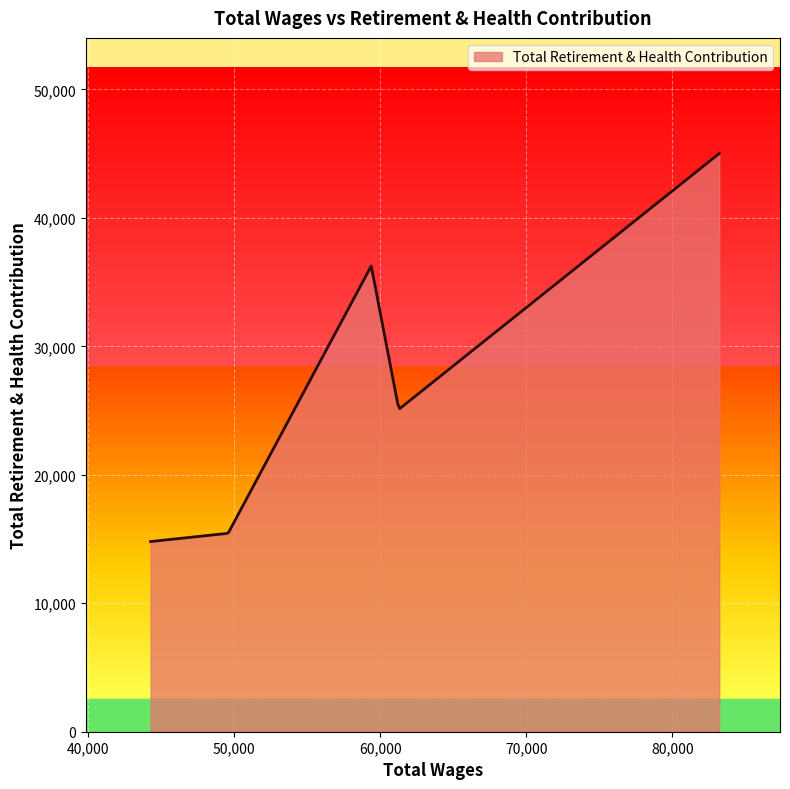

What is the smallest value displayed?

14804.0